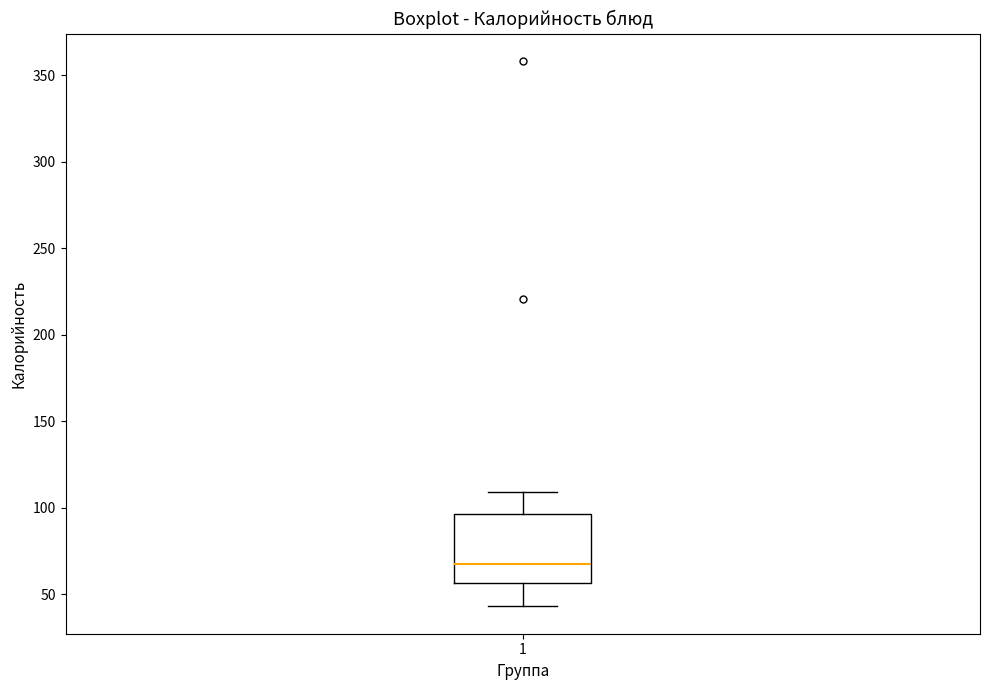

Read this box plot against the y-axis: the position of the median line, the range covered by the box, and the ends of both whiskers. The values are not printed on the chart, so give them approximately, as read against the axis.

median 70, box 55 to 95, whiskers 45 to 110